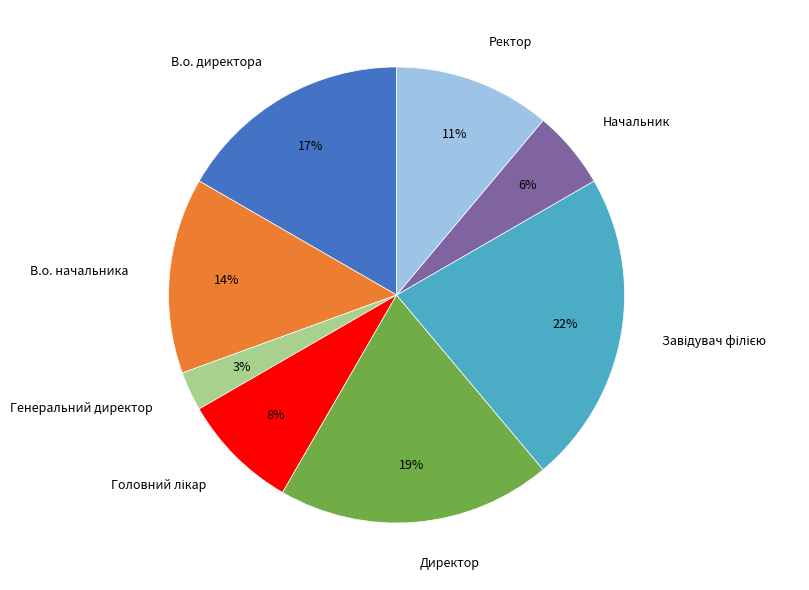

Is there a majority slice in this chart?

No